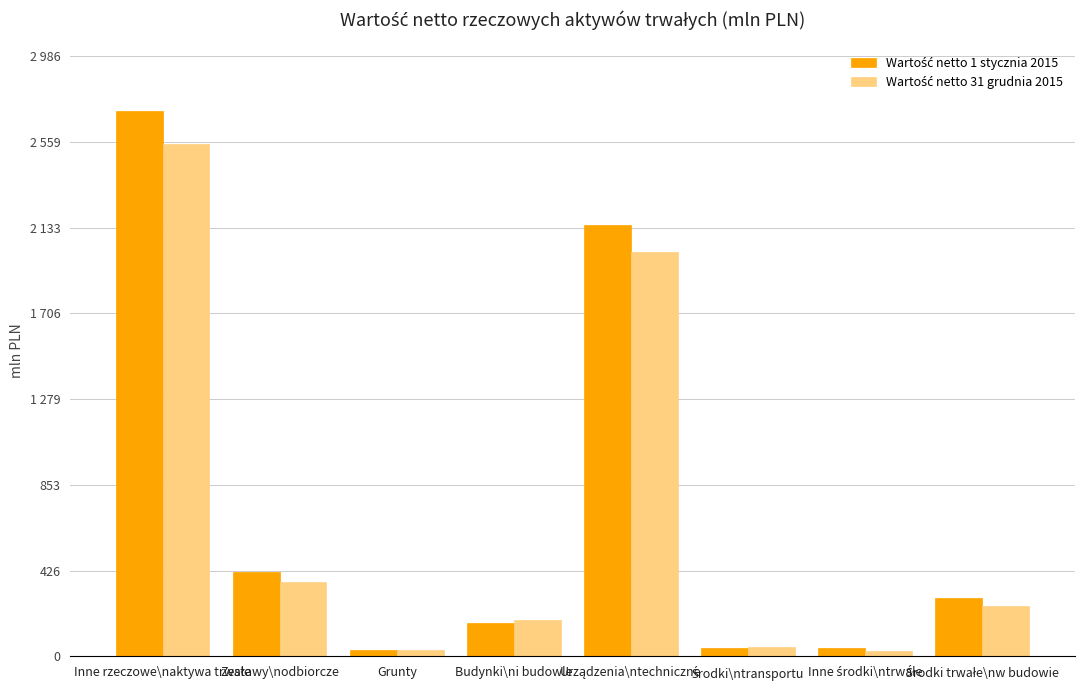

Does the chart contain any negative values?

No